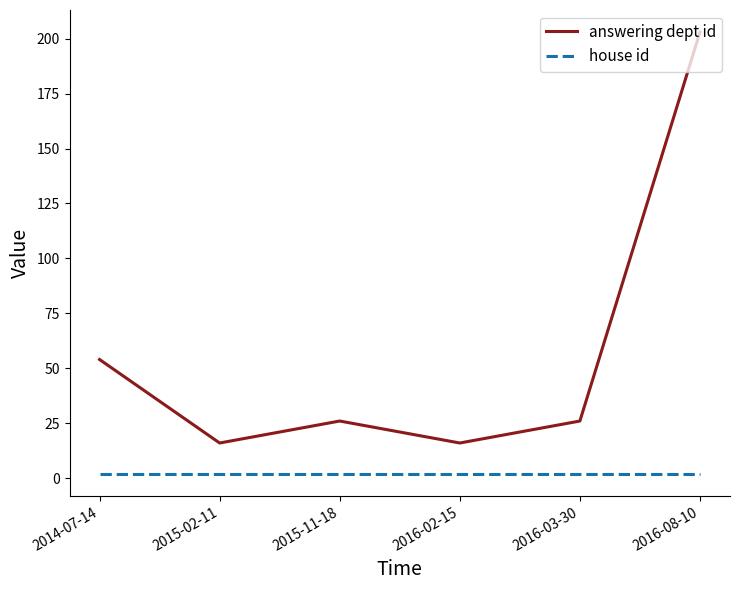

Reading left to right, transcribe all the data shown in this chart.

answering dept id: 2014-07-14=54	2015-02-11=16	2015-11-18=26	2016-02-15=16	2016-03-30=26	2016-08-10=203
house id: 2014-07-14=2	2015-02-11=2	2015-11-18=2	2016-02-15=2	2016-03-30=2	2016-08-10=2